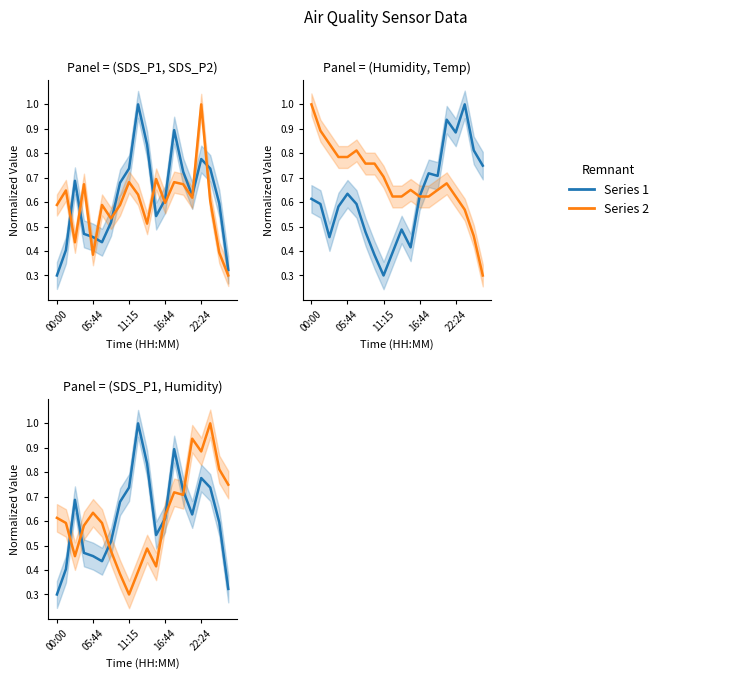

What is the spread (max minus min) of values at 18?

0.4